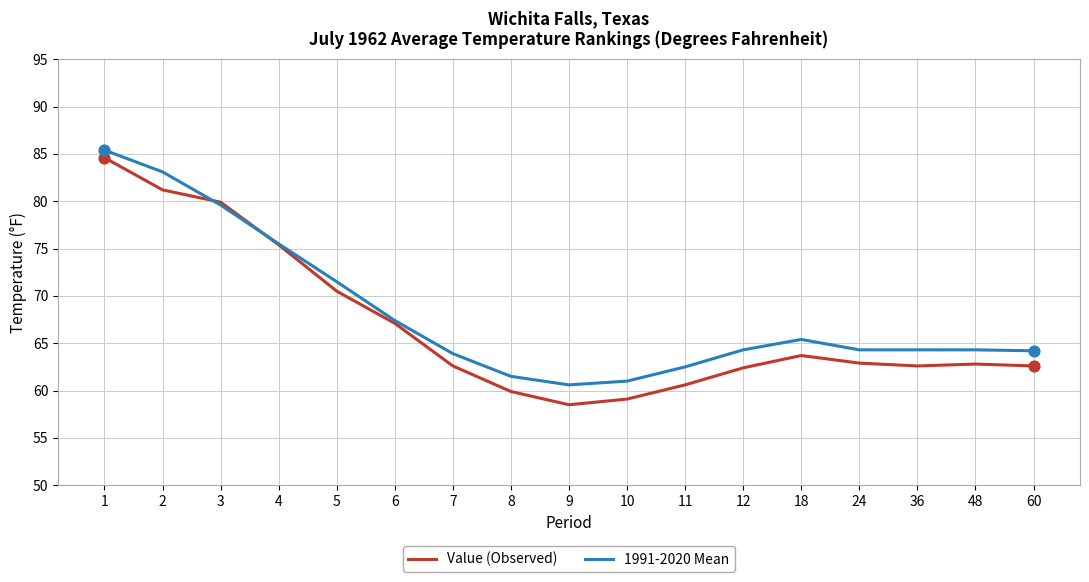

At which category is the sum across all series the highest?

1